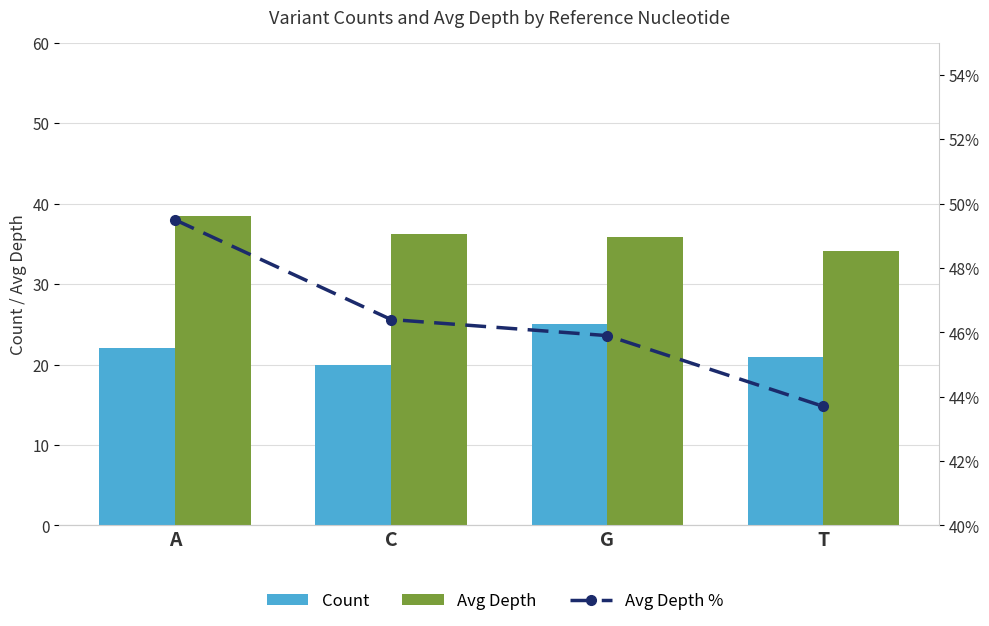

What is the difference between the Avg Depth values at T and G?

1.7